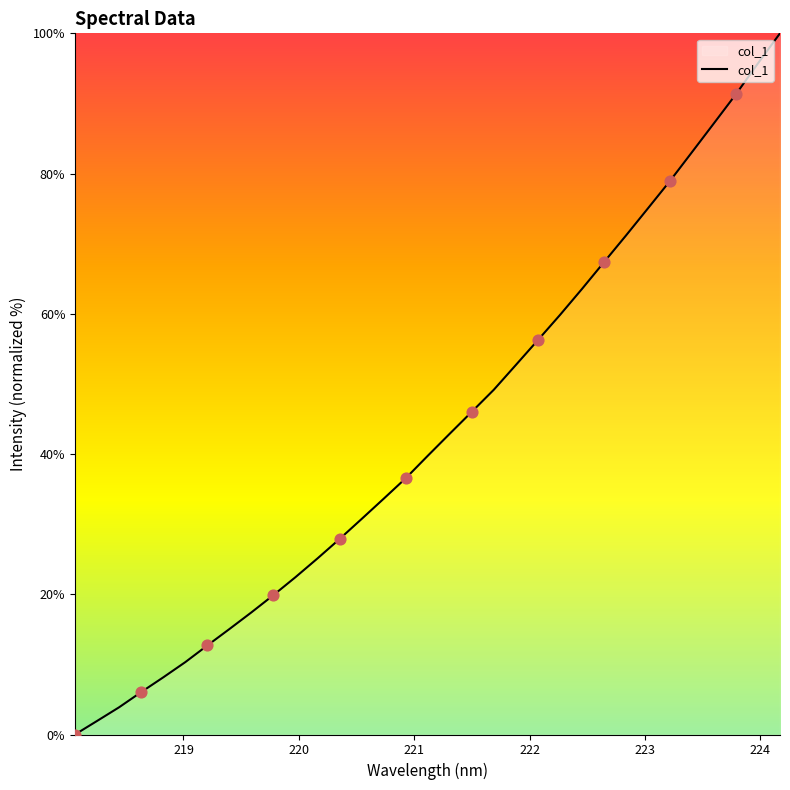

What is the greatest value displayed?

100.0